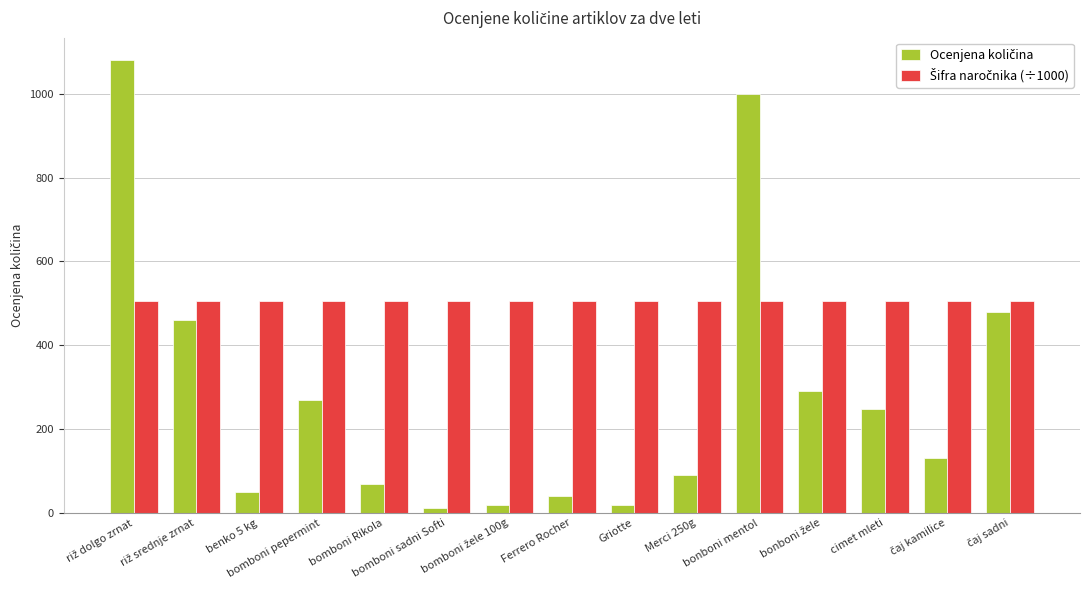

What is the difference between the maximum and minimum values in the Ocenjena količina series?

1068.0